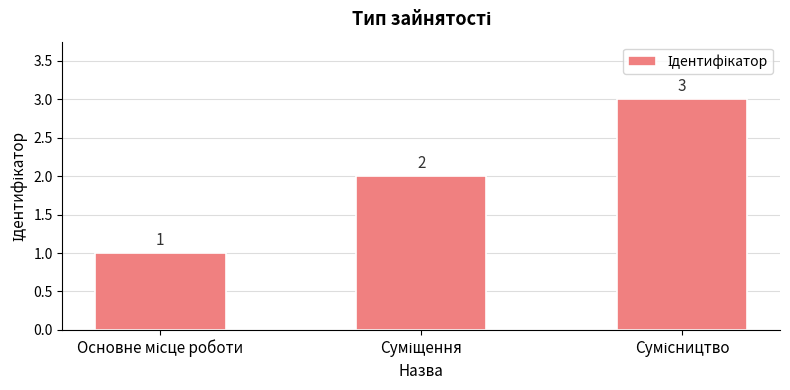

Count the values in the range 1 to 3.

3